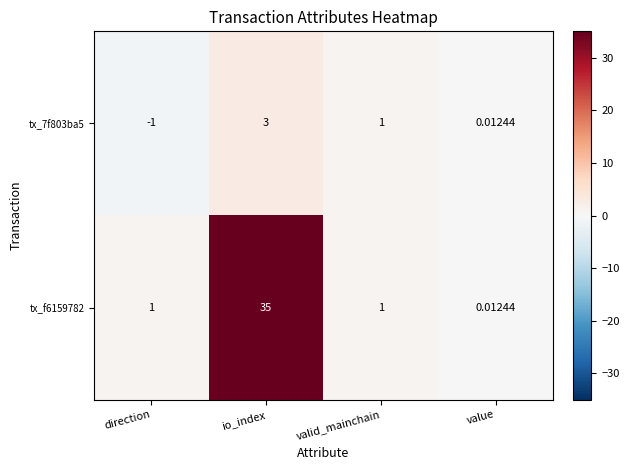

Rank the categories by tx_7f803ba5 value from lowest to highest.

direction, value, valid_mainchain, io_index